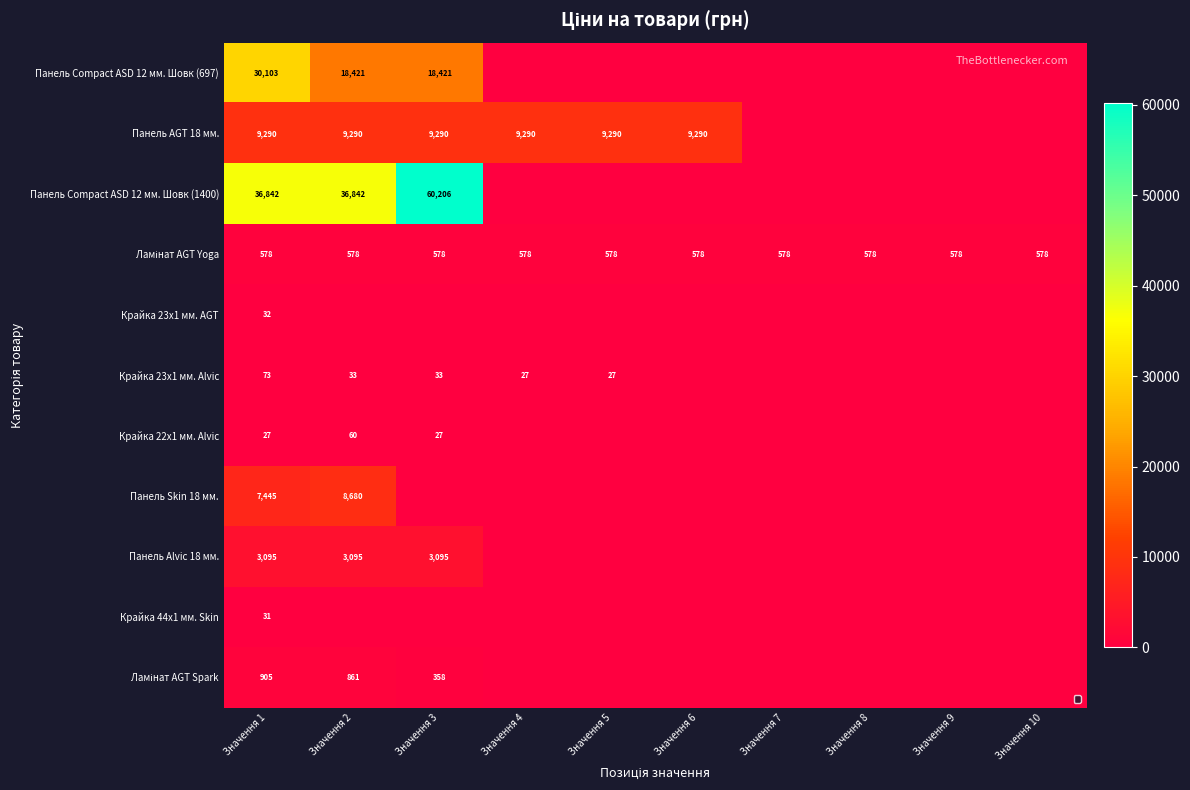

What is the sum of the Панель AGT 18 мм. values at Значення 3 and Значення 6?

18580